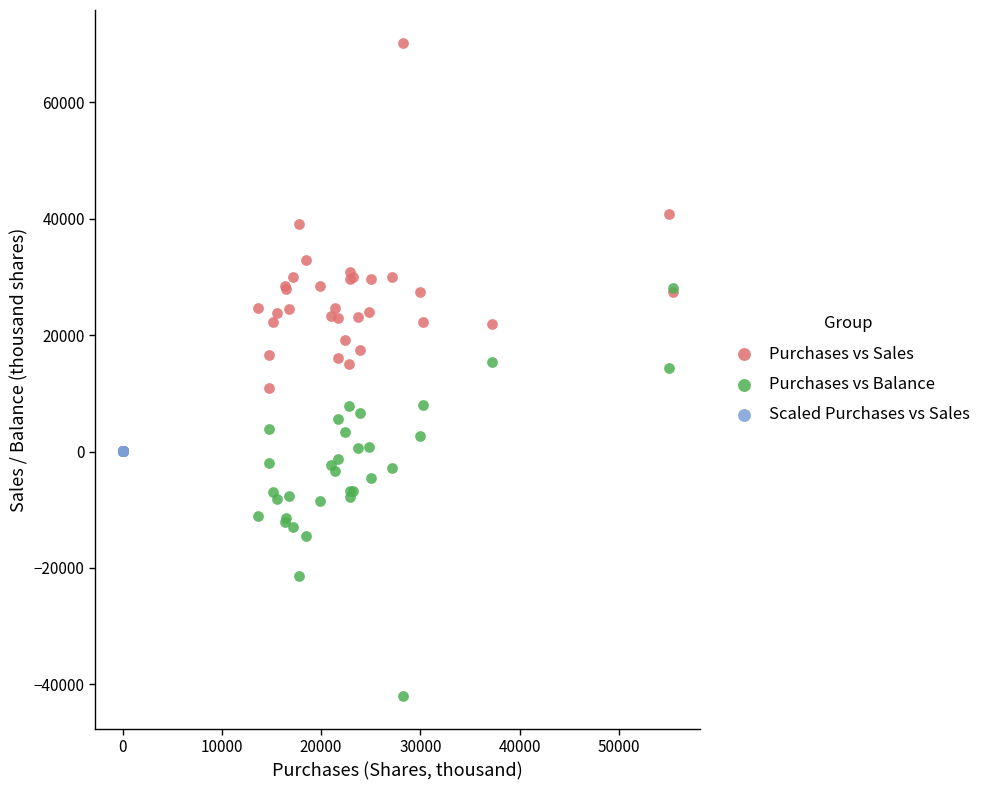

Which series contains the highest Y value?

Purchases vs Sales